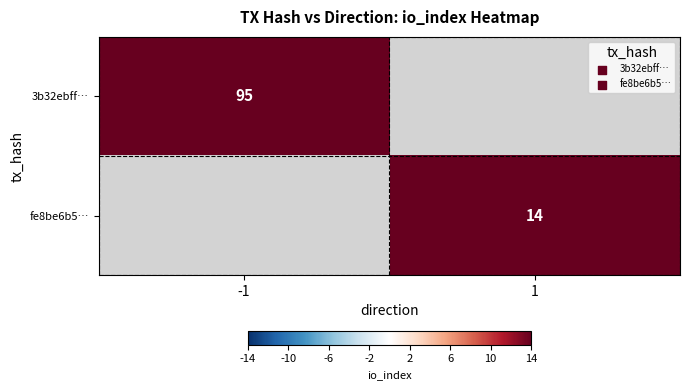

Is it true that fe8be6b5… equals 14 at 1?

True